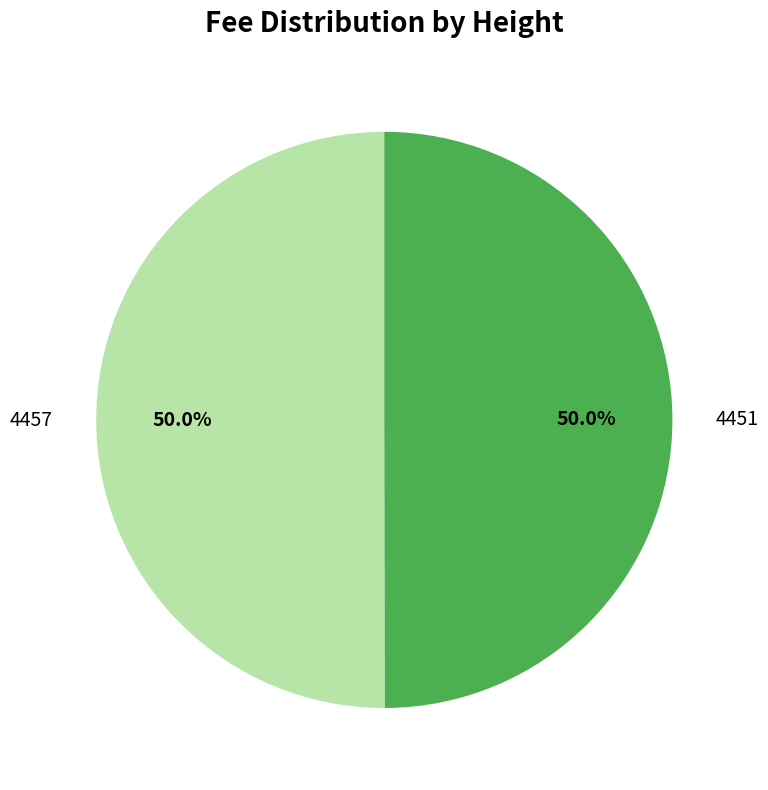

What percentage do 4451 and 4457 together represent?

100.0%